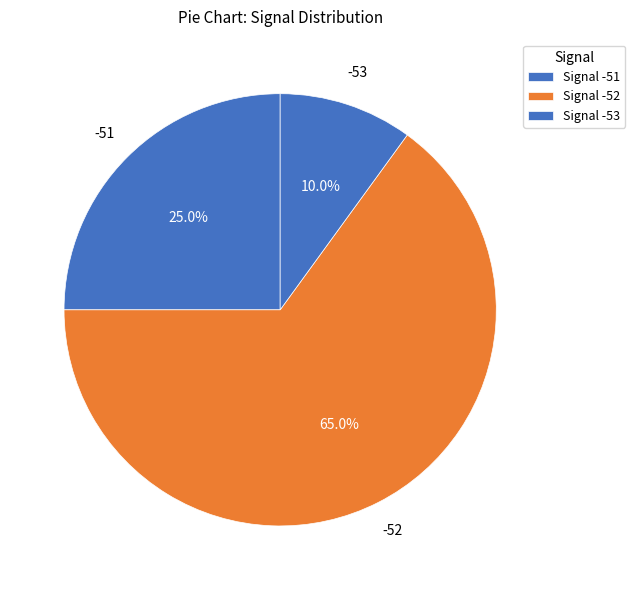

Count the number of slices in the pie.

3